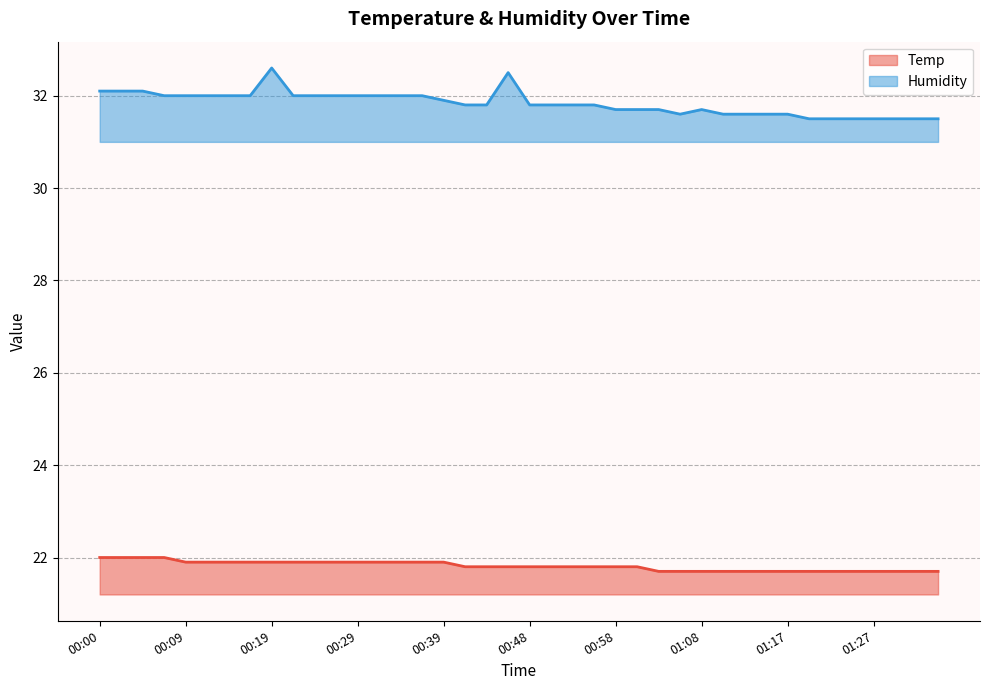

Which category has the lowest value across all series?

01:03